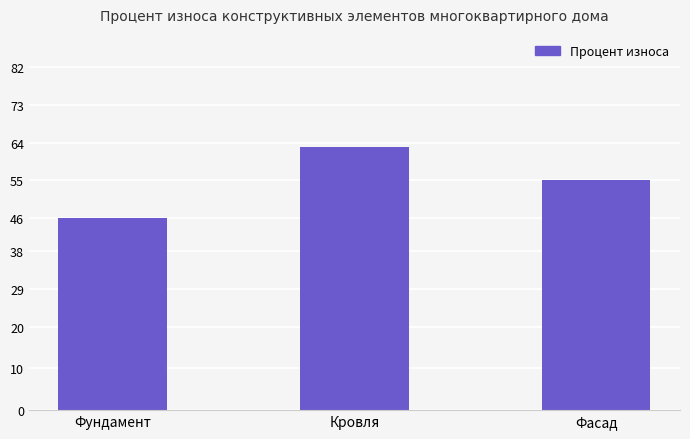

Which category has the lowest value across all series?

Фундамент